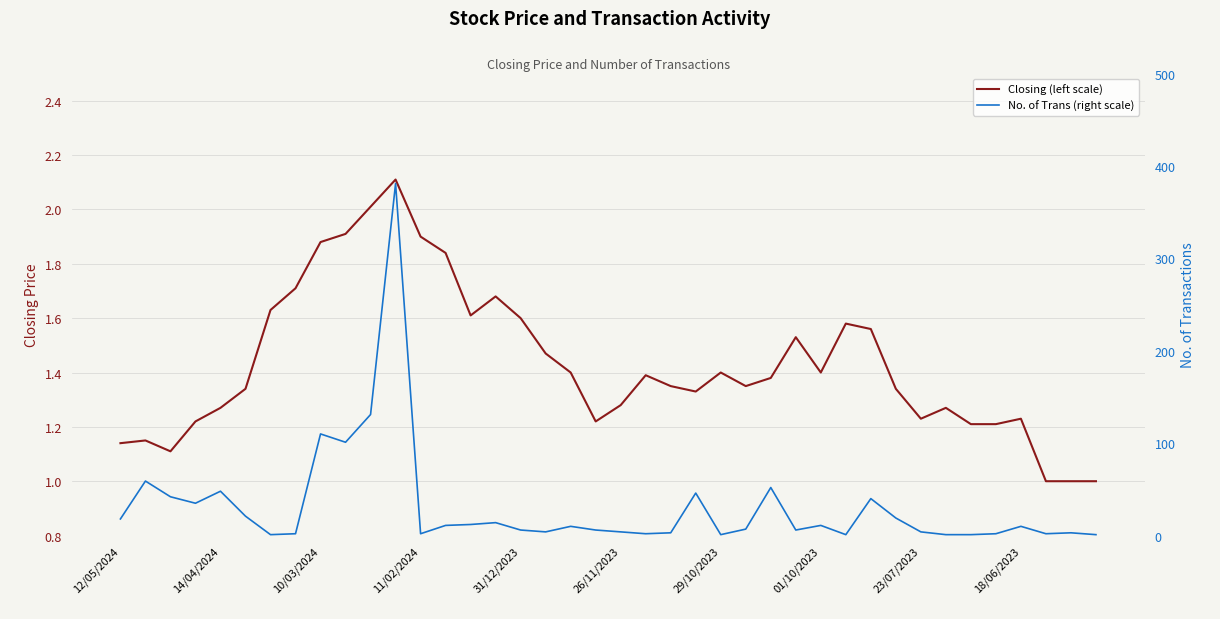

Is this an area chart (filled region under the line)?

No